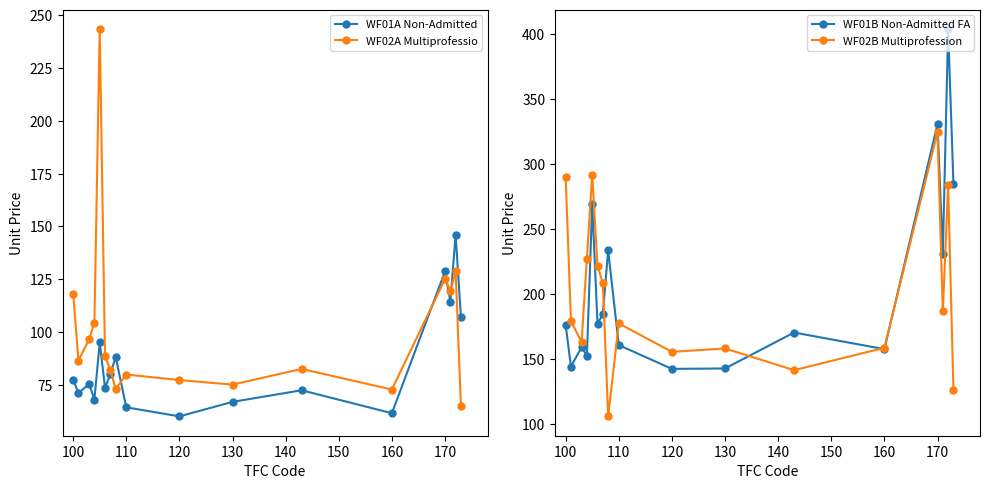

True or false: WF02A Multiprofessio has a value of 125.1 at 170.

True